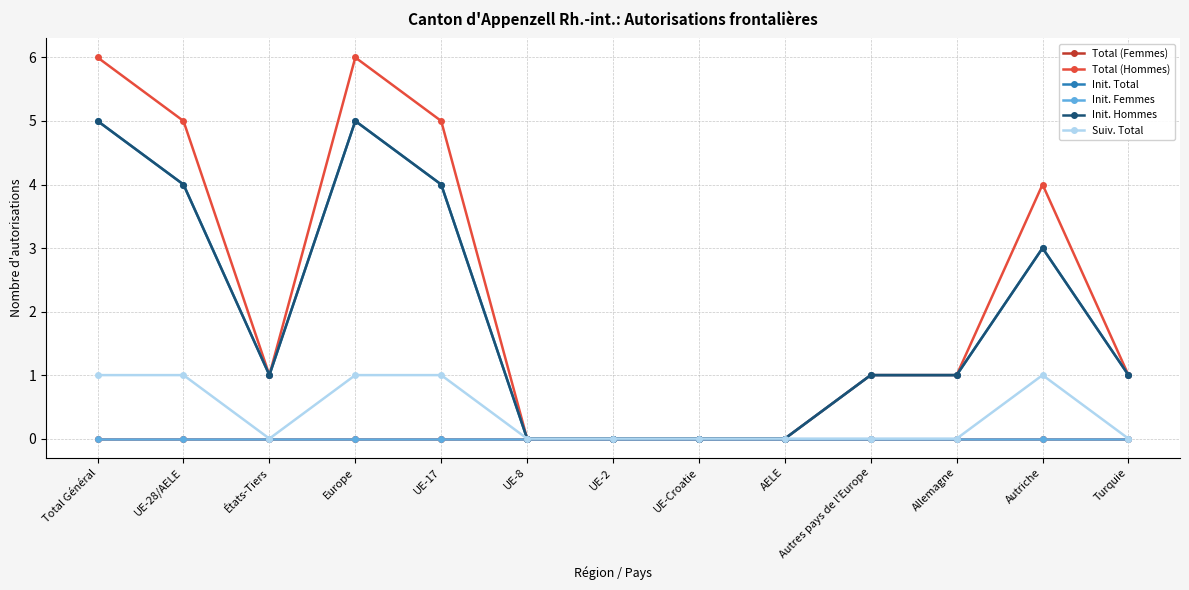

What value does the Suiv. Total series have at Total Général?

1